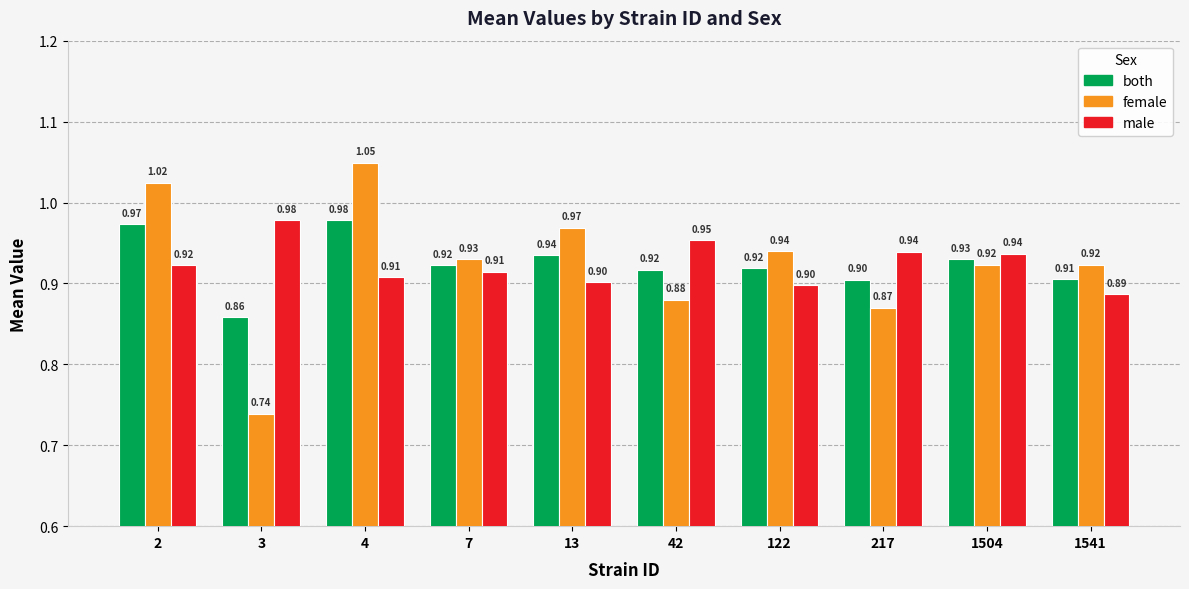

Which series has the widest spread of values?

female